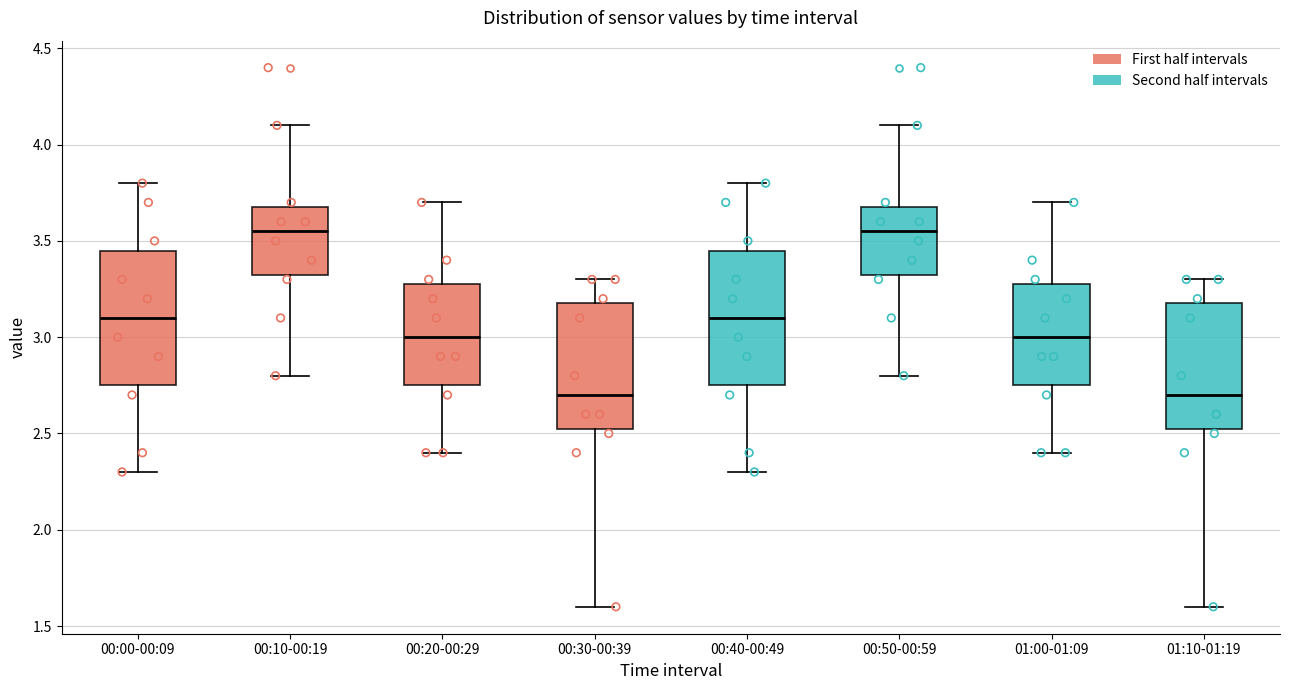

Reading left to right, transcribe this box plot: for each box, give where its median line is, the range the box spans, and where its two whiskers end, as read against the y-axis. The values are not printed on the chart, so give them approximately, as read against the axis.

00:00-00:09: median 3.10, box 2.75 to 3.45, whiskers 2.30 to 3.80
00:10-00:19: median 3.55, box 3.35 to 3.70, whiskers 2.80 to 4.10
00:20-00:29: median 3.00, box 2.75 to 3.30, whiskers 2.40 to 3.70
00:30-00:39: median 2.70, box 2.55 to 3.20, whiskers 1.60 to 3.30
00:40-00:49: median 3.10, box 2.75 to 3.45, whiskers 2.30 to 3.80
00:50-00:59: median 3.55, box 3.35 to 3.70, whiskers 2.80 to 4.10
01:00-01:09: median 3.00, box 2.75 to 3.30, whiskers 2.40 to 3.70
01:10-01:19: median 2.70, box 2.55 to 3.20, whiskers 1.60 to 3.30